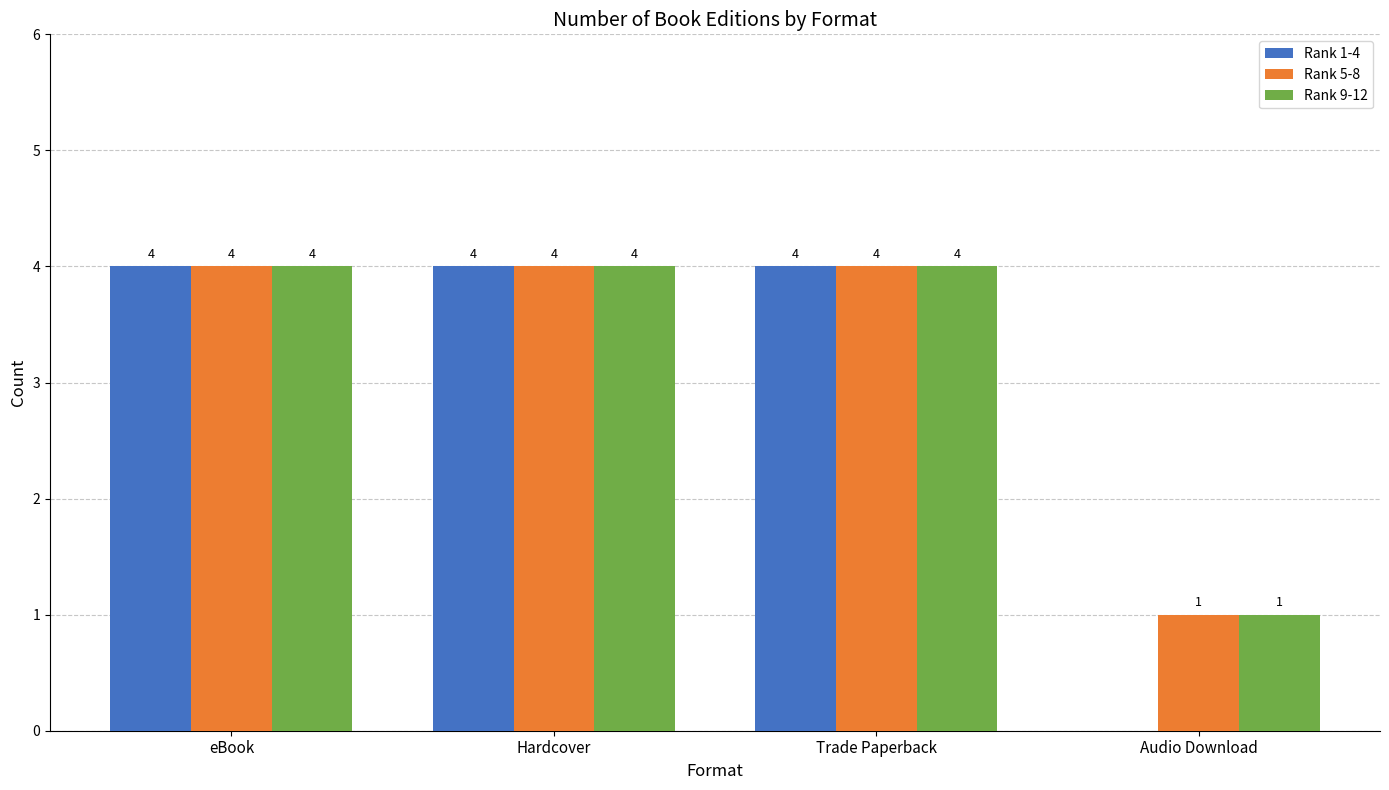

What is the difference between the Rank 9-12 values at eBook and Audio Download?

3